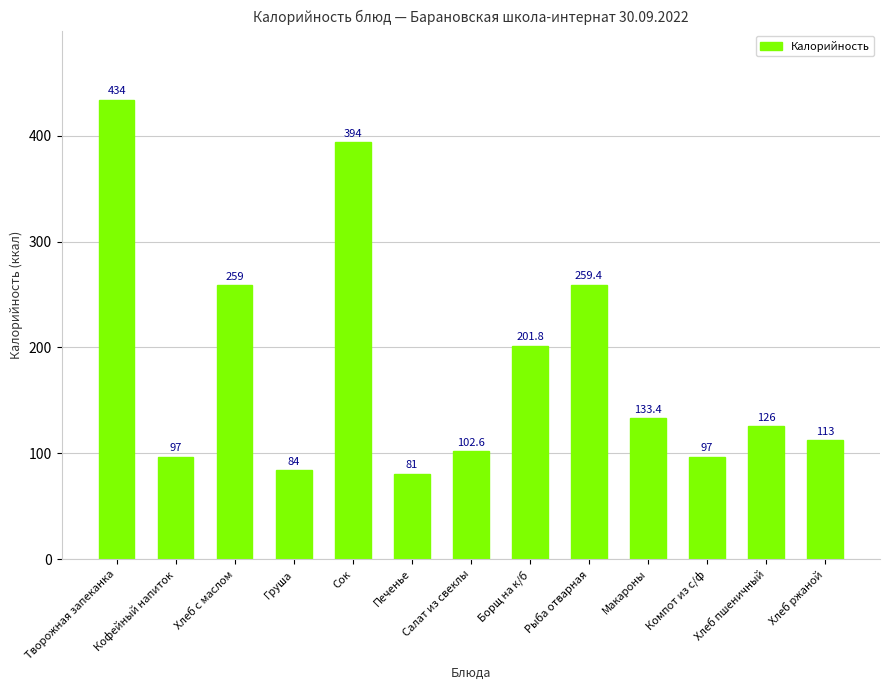

Where is the data nearest to the value 257?

Хлеб с маслом